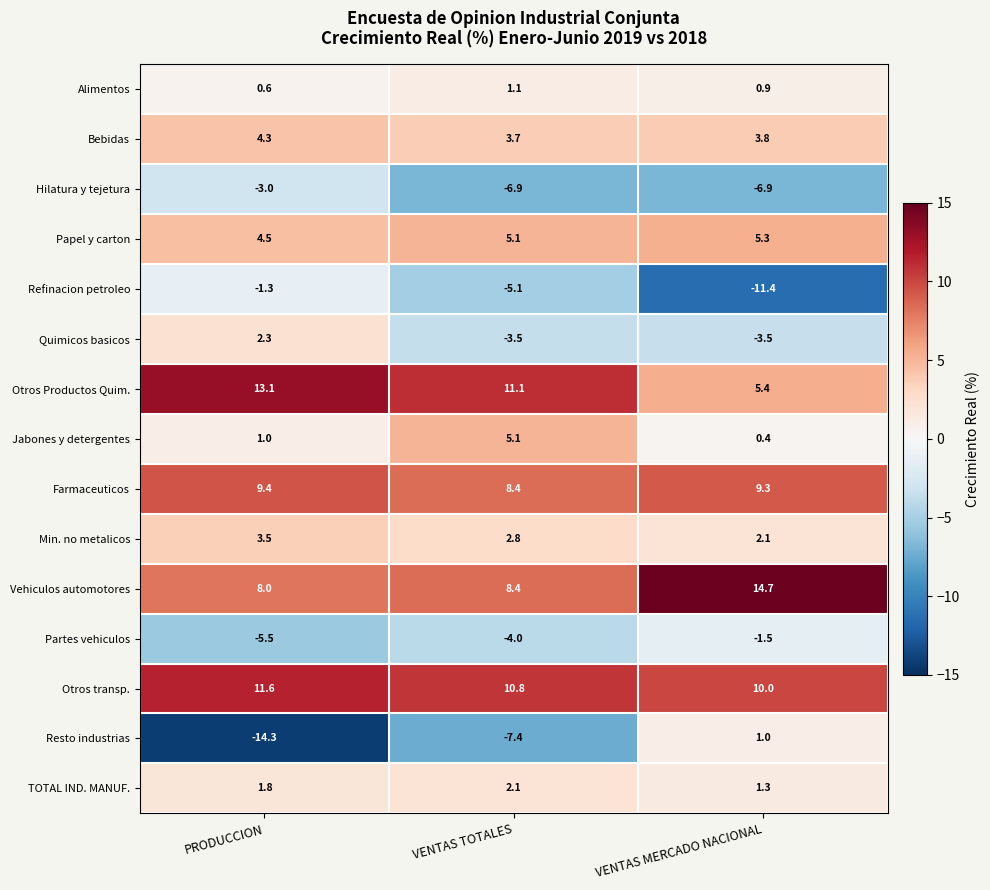

Rank the categories by Refinacion petroleo value from highest to lowest.

PRODUCCION, VENTAS TOTALES, VENTAS MERCADO NACIONAL